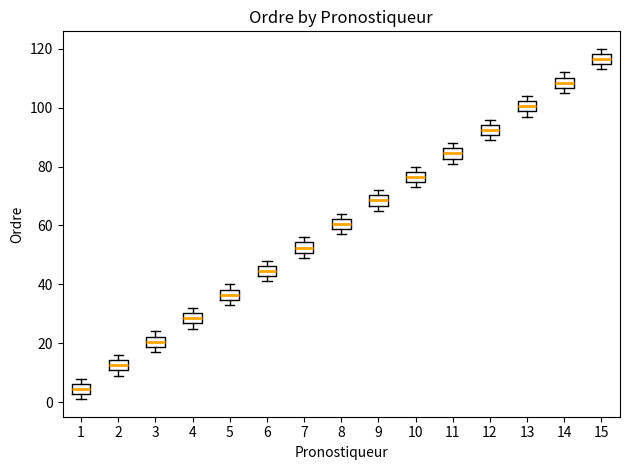

Where is the upper edge of the box at x = 9 on the y-axis? The values are not printed on the chart, so give them approximately, as read against the axis.

70